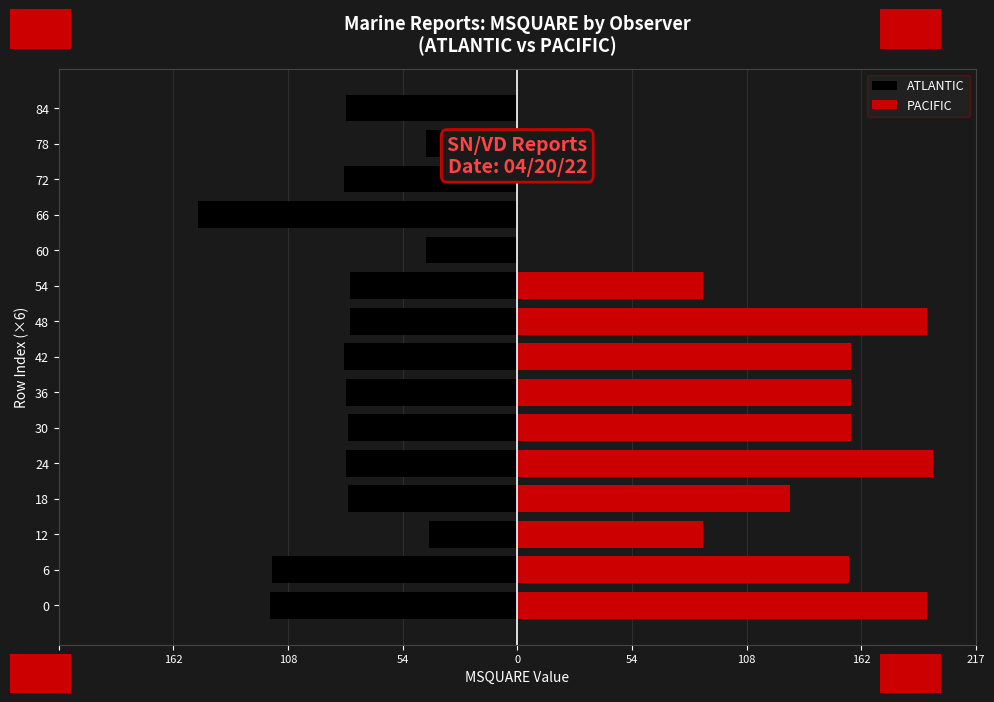

Which series has the largest range (max minus min)?

PACIFIC